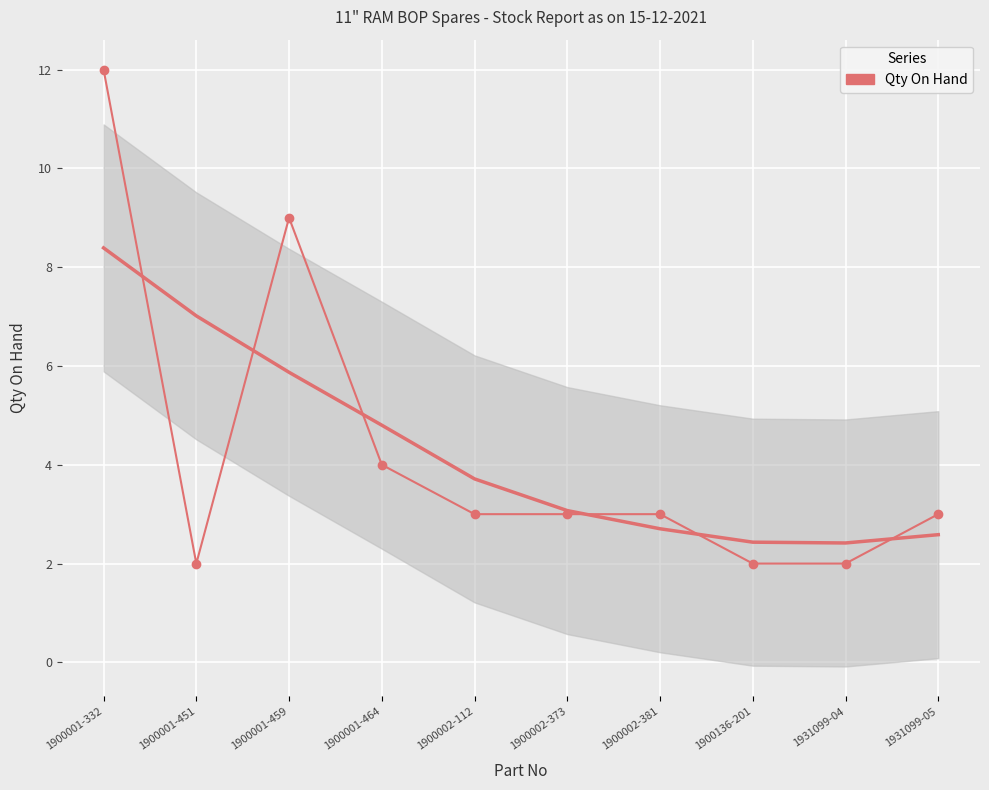

Is this an area chart (filled region under the line)?

No